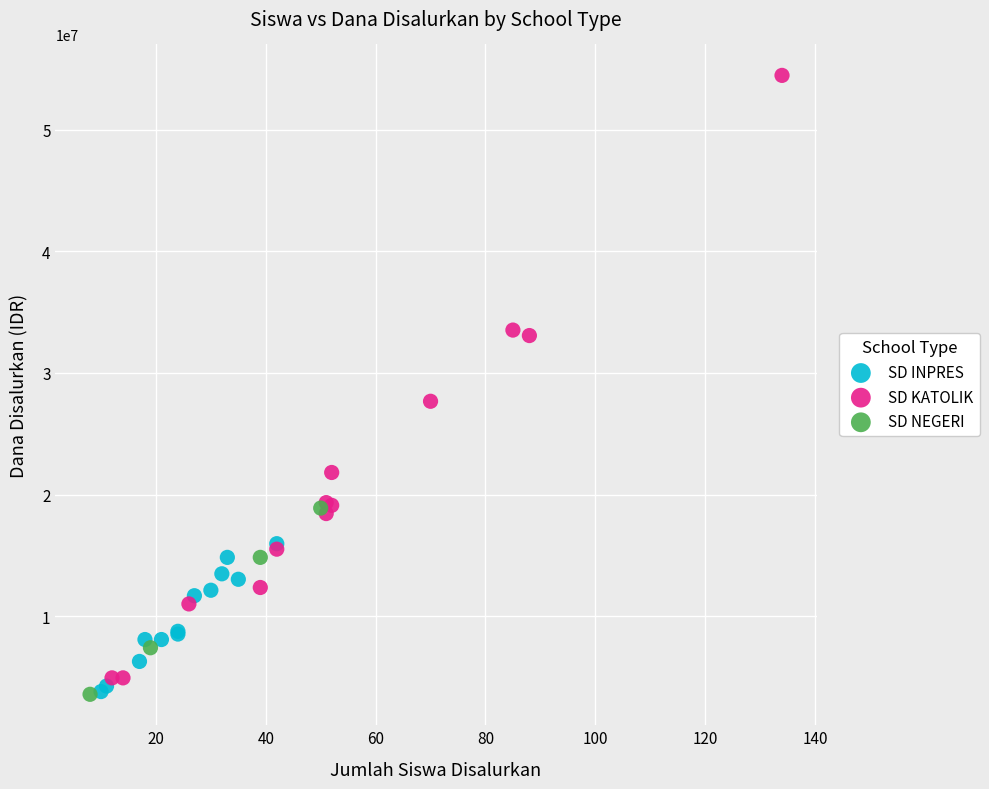

Which series contains the highest Y value?

SD KATOLIK